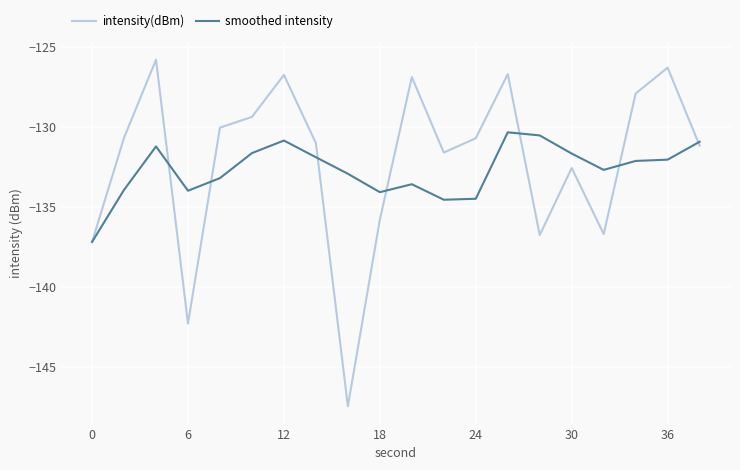

What is the maximum value shown in the chart?

-125.8